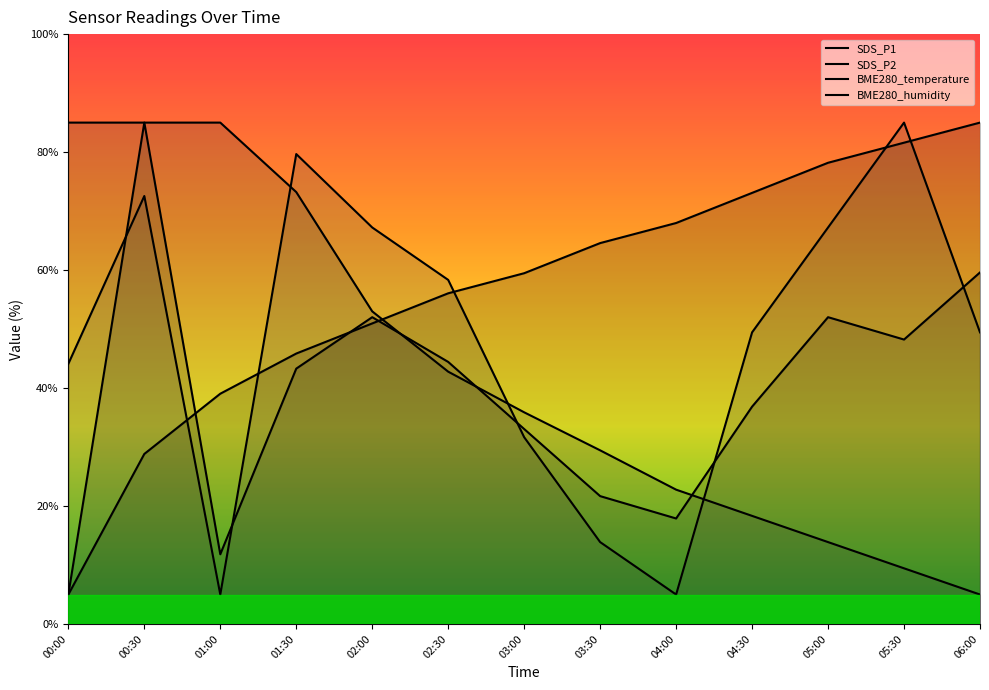

Where is the first local minimum for SDS_P2?

01:00